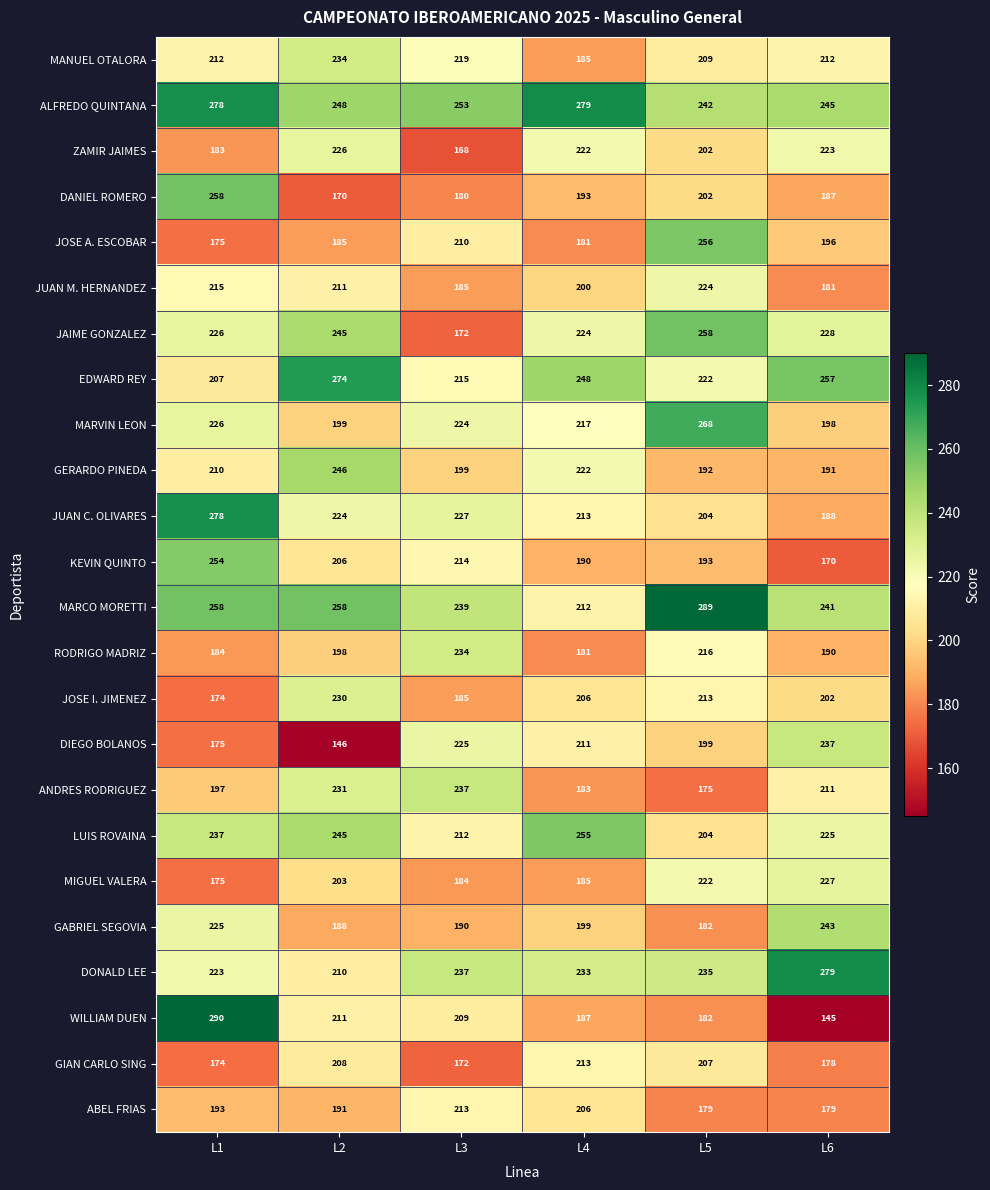

Which label corresponds to the smallest value in the chart?

L6